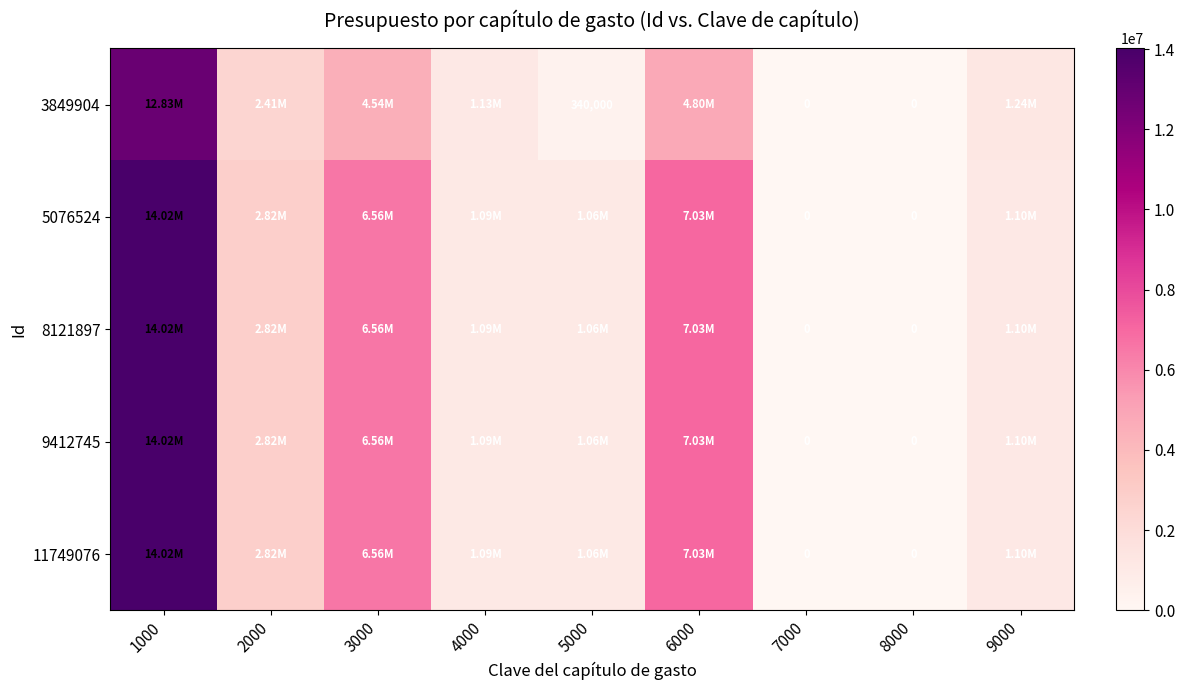

The 11749076 series shows 1431229.6 at 4000. True or false?

False